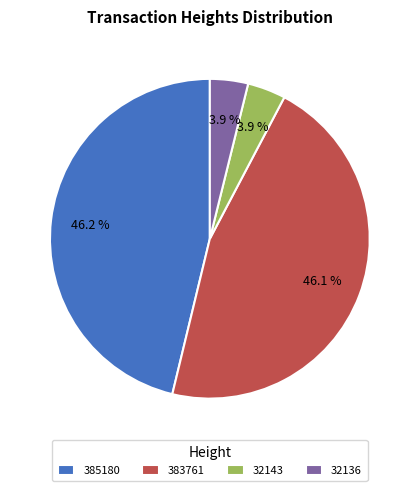

Is 385180 the majority of the pie?

No